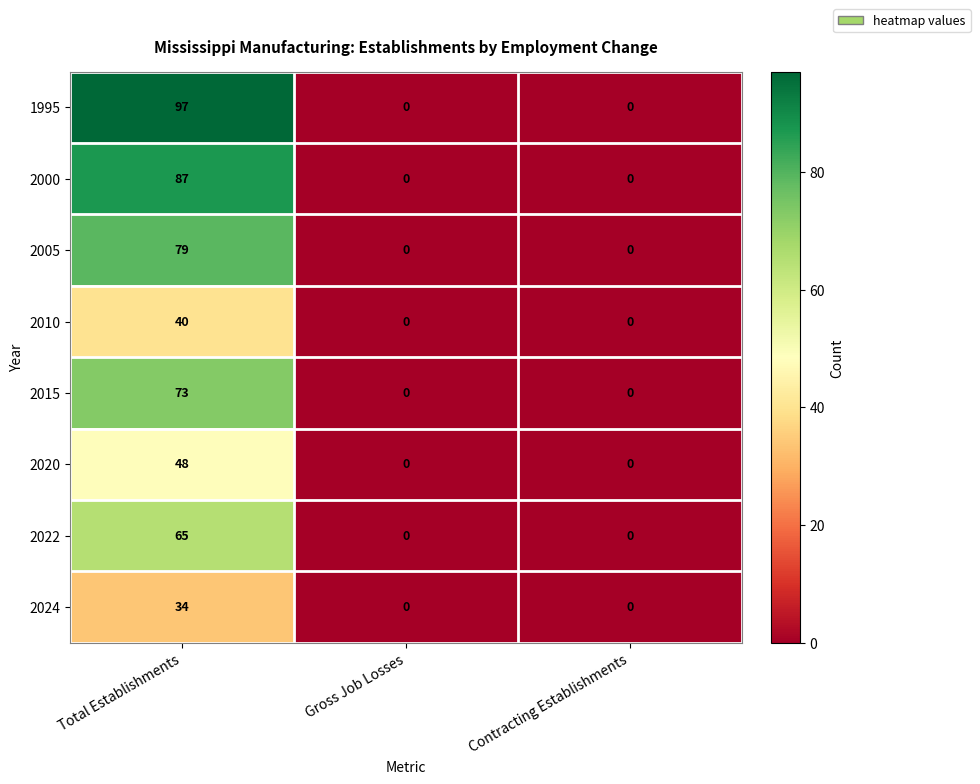

Rank the series by their maximum value, from lowest to highest.

2024, 2010, 2020, 2022, 2015, 2005, 2000, 1995